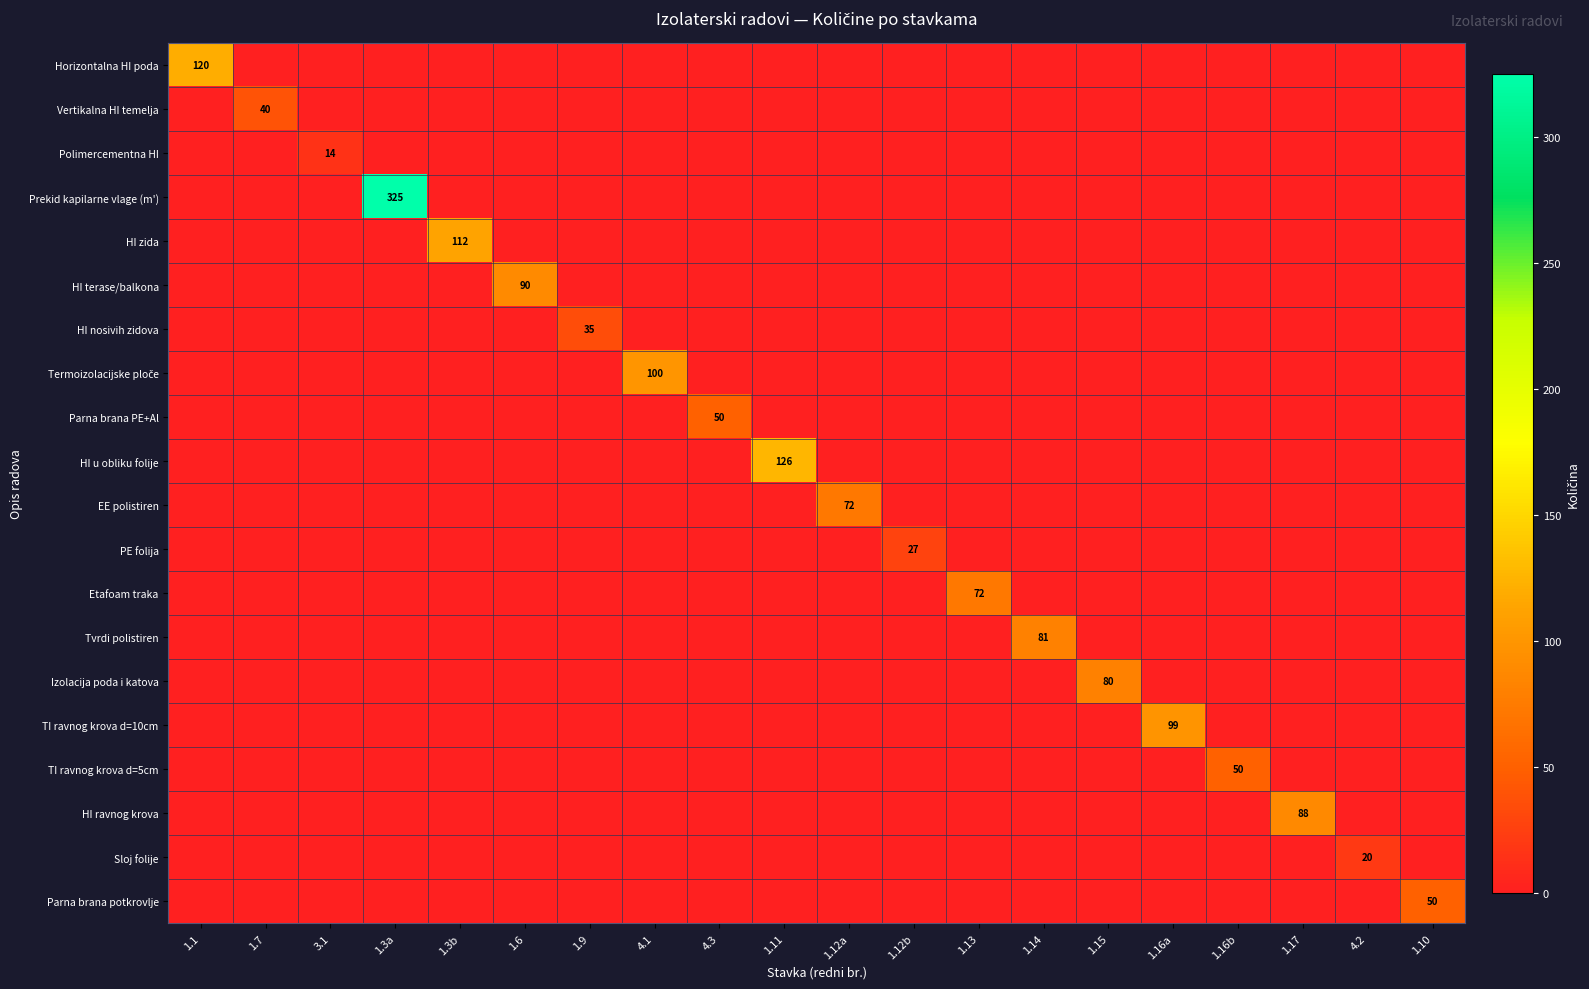

True or false: TI ravnog krova d=5cm has a value of 87 at 1.16b.

False